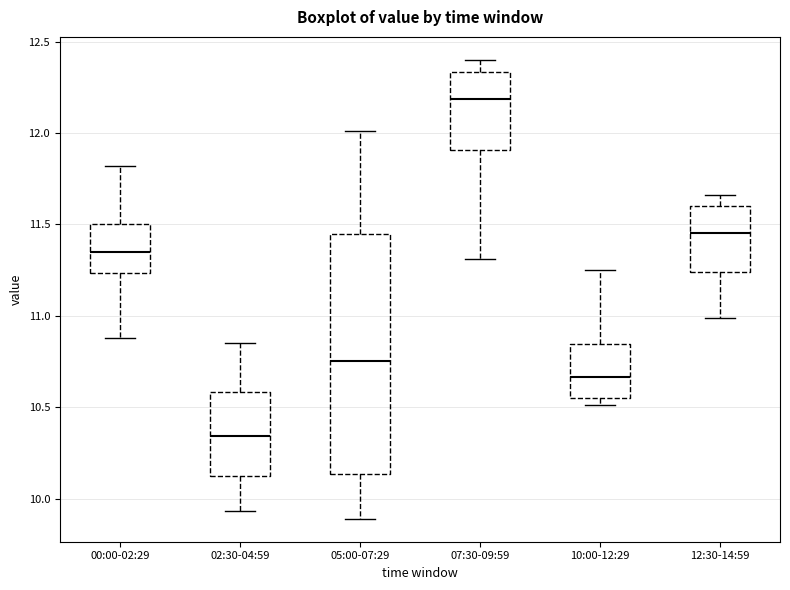

Where does the upper whisker of the box for 02:30-04:59 end on the y-axis? The values are not printed on the chart, so give them approximately, as read against the axis.

10.85